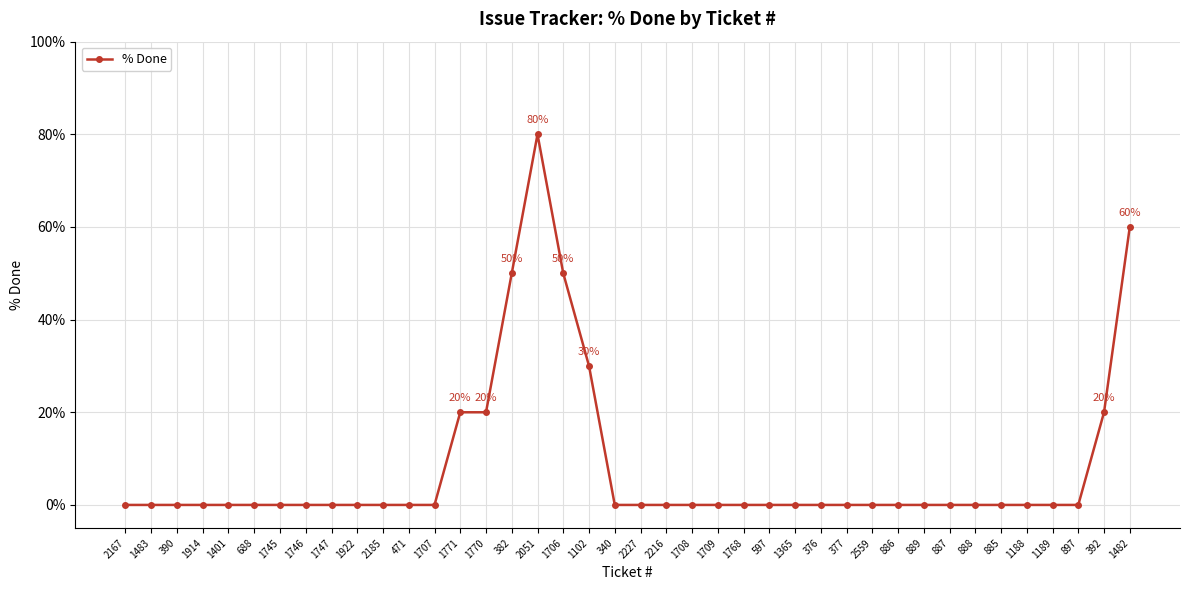

The value at 382 is 33. True or false?

False